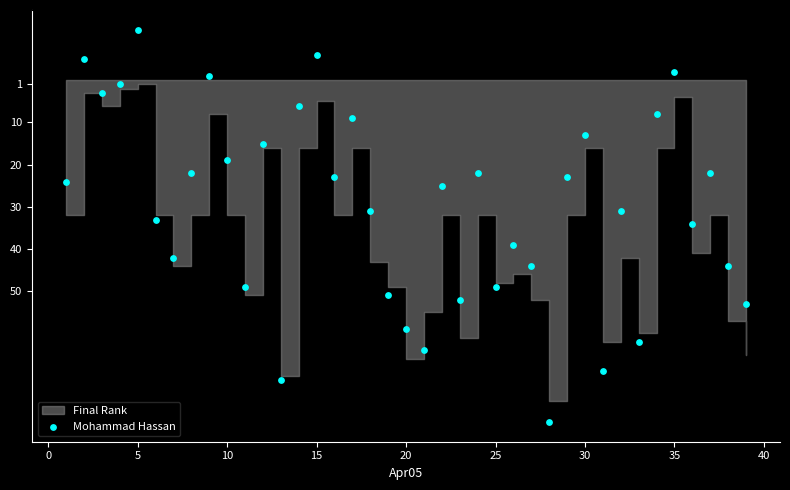

What is the range of Y values (max minus min)?

93